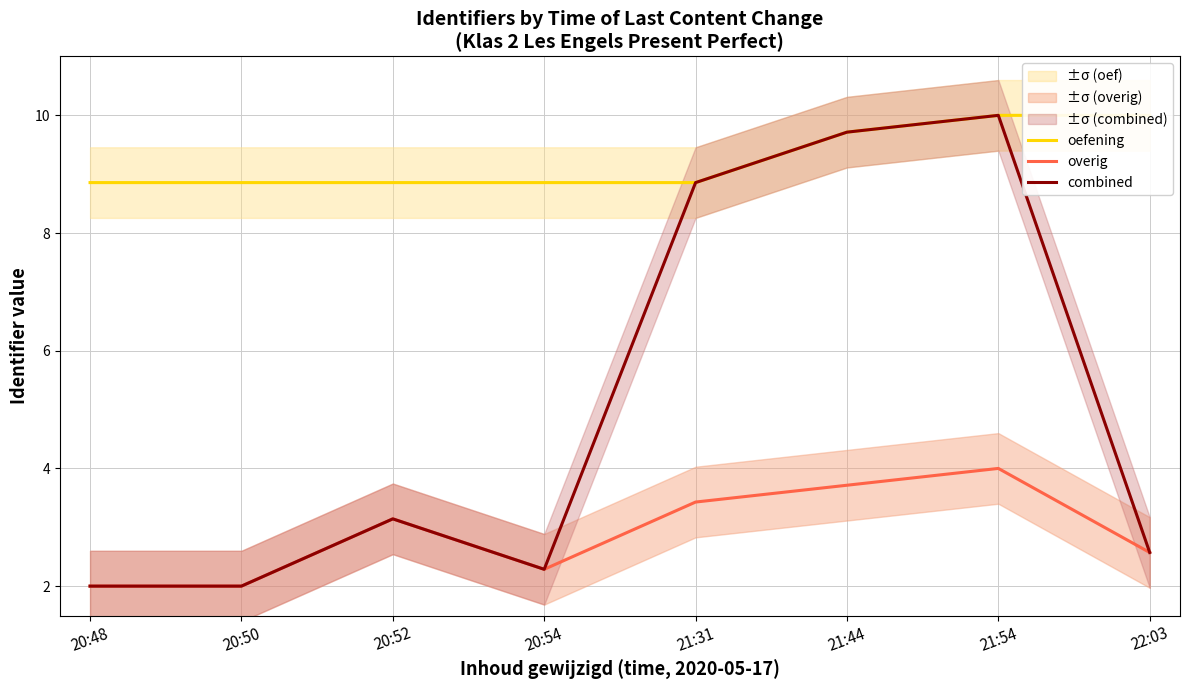

Reading left to right, extract all data points from this chart.

oefening: 20:48=8.9	20:50=8.9	20:52=8.9	20:54=8.9	21:31=8.9	21:44=9.7	21:54=10.0	22:03=10.0
overig: 20:48=2.0	20:50=2.0	20:52=3.1	20:54=2.3	21:31=3.4	21:44=3.7	21:54=4.0	22:03=2.6
combined: 20:48=2.0	20:50=2.0	20:52=3.1	20:54=2.3	21:31=8.9	21:44=9.7	21:54=10.0	22:03=2.6